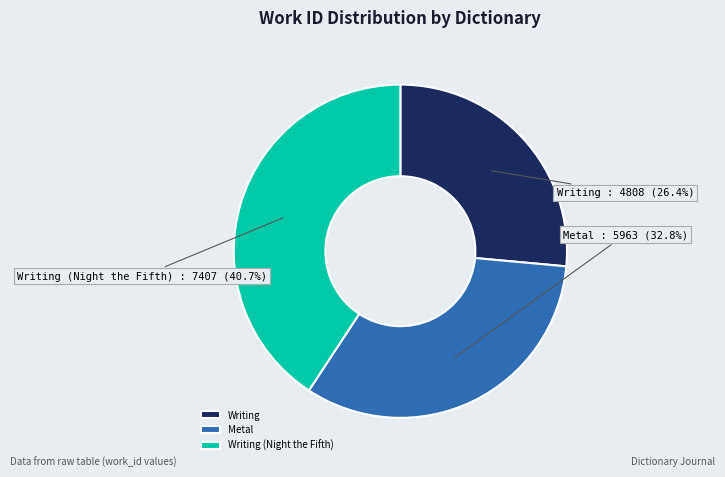

Between Writing (Night the Fifth) and Metal, which is larger?

Writing (Night the Fifth)